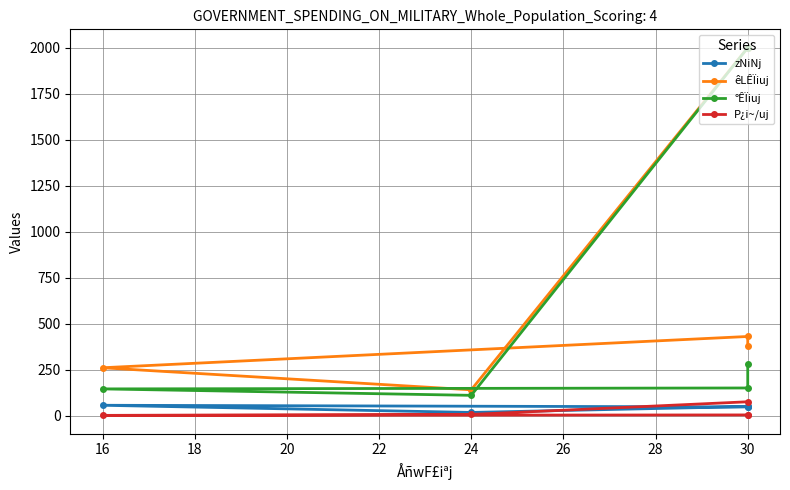

How many data points does each series have?

5